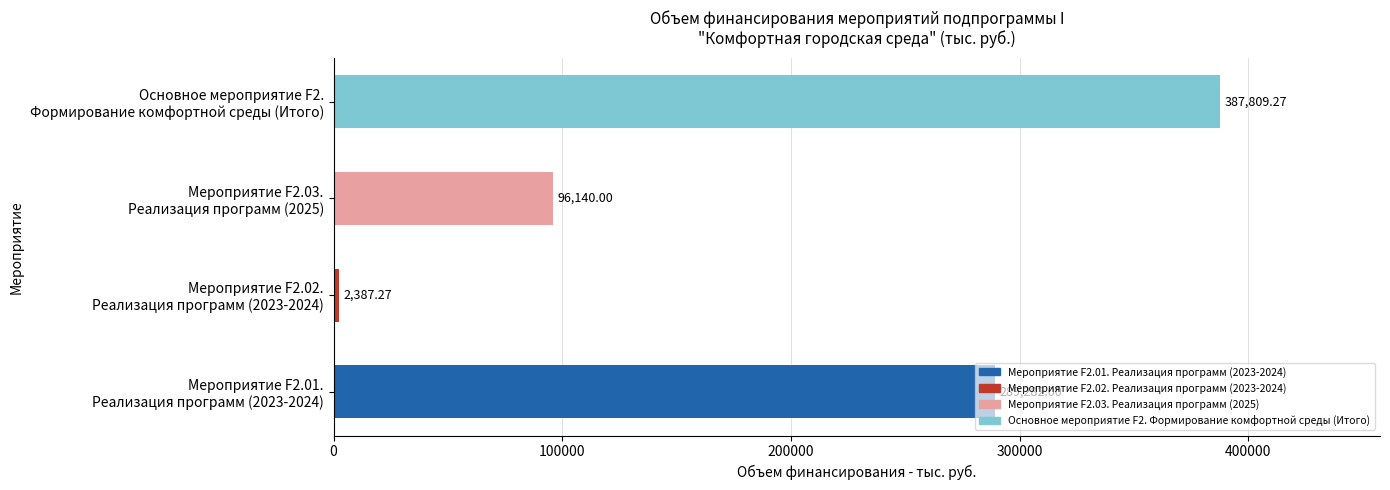

What is the difference between the maximum and minimum values?

385422.0